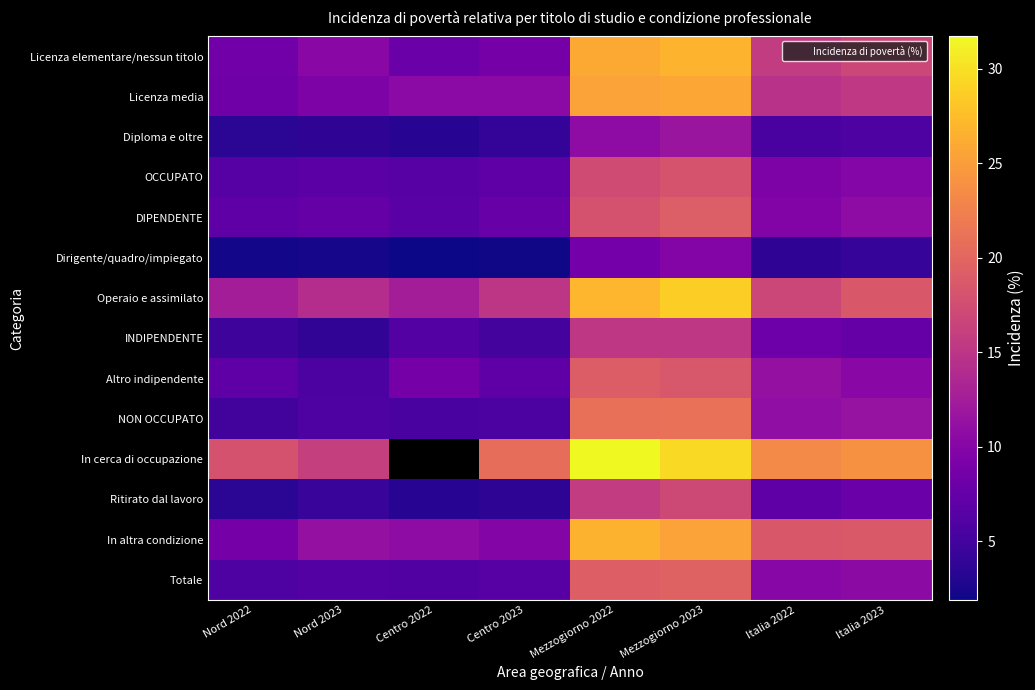

Which has a higher value, Centro 2023 or Nord 2023?

Nord 2023